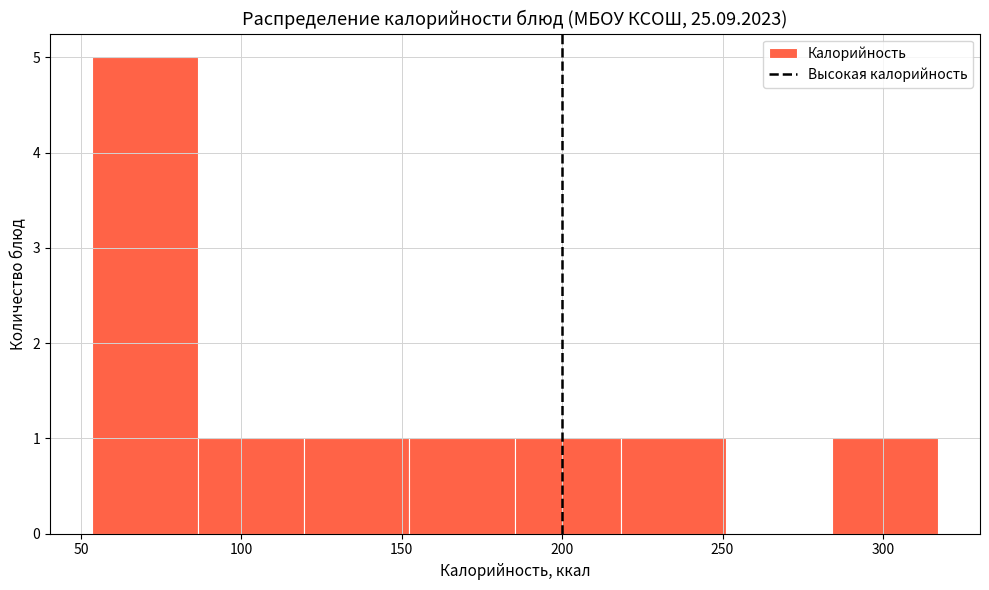

Reading left to right, list every bar in this chart as the range it spans on the x-axis followed by its height. Neither the bar edges nor the heights are printed on the chart, so give them approximately, as read against the axes.

55 to 85: 5
85 to 120: 1
120 to 150: 1
150 to 185: 1
185 to 220: 1
220 to 250: 1
250 to 285: 0
285 to 315: 1